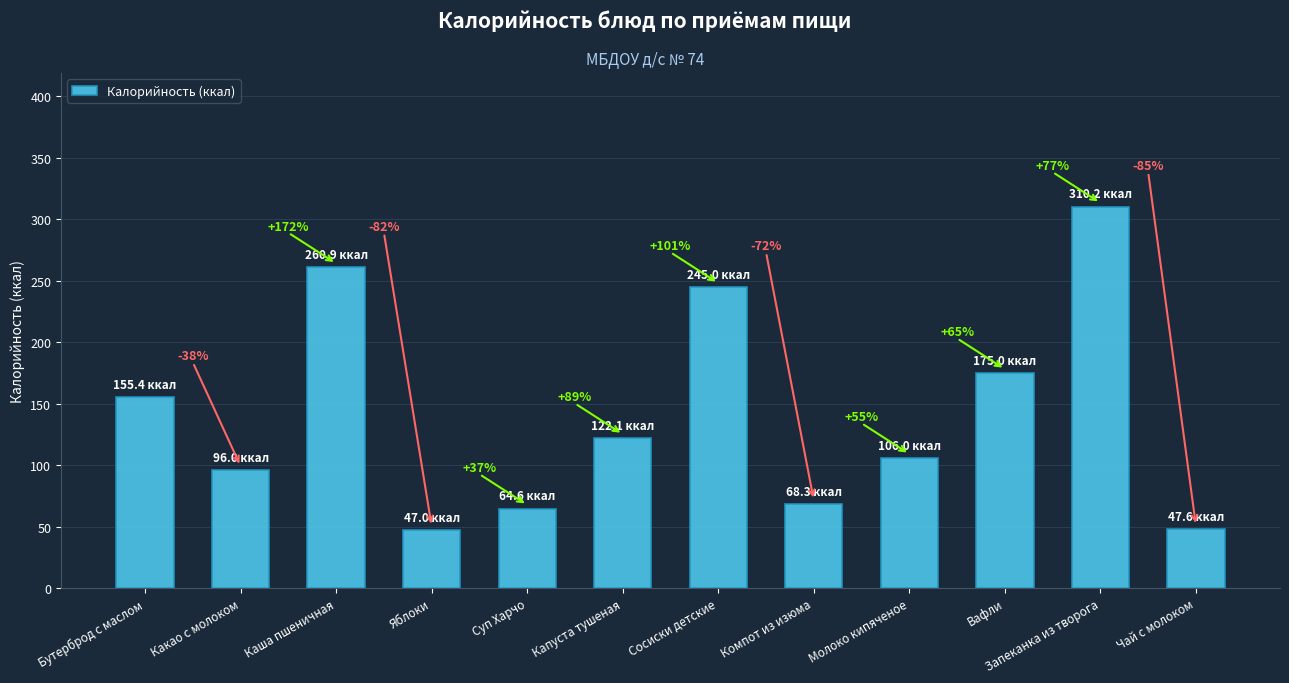

How many bars are there in total?

12